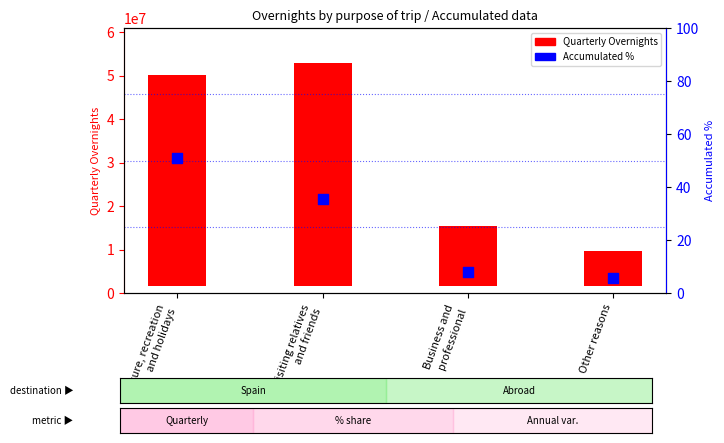

What are all the series names shown in the legend?

Quarterly Overnights, Accumulated %